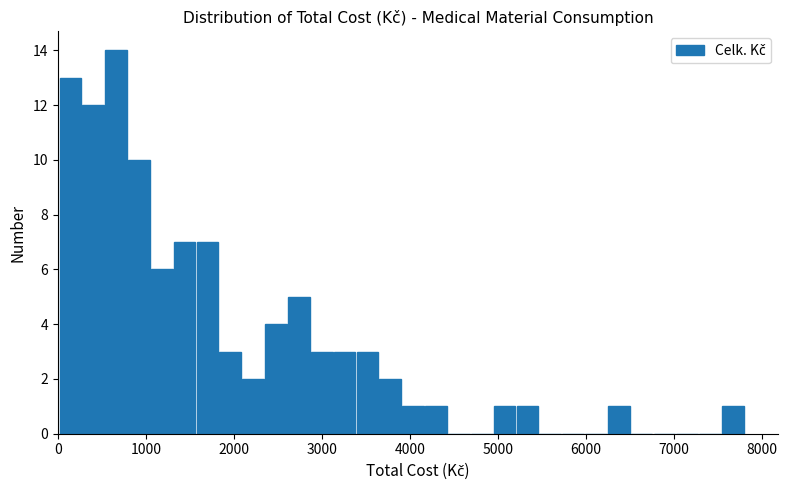

Read against the x-axis, roughly where is the centre of the tallest bar?

700